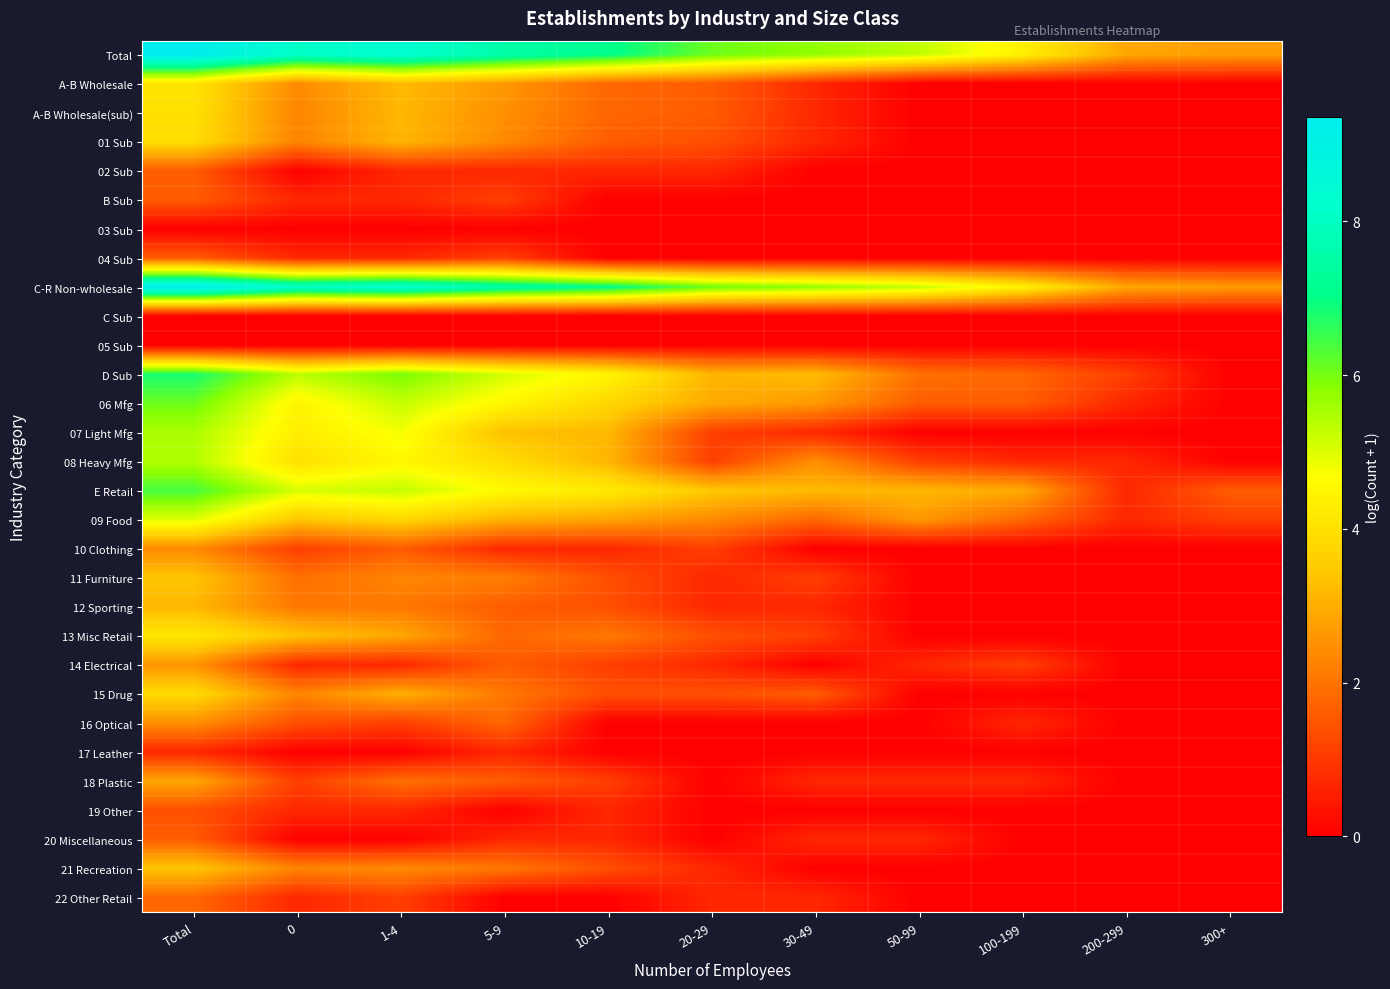

Between 200-299 and 300+, which is larger?

200-299